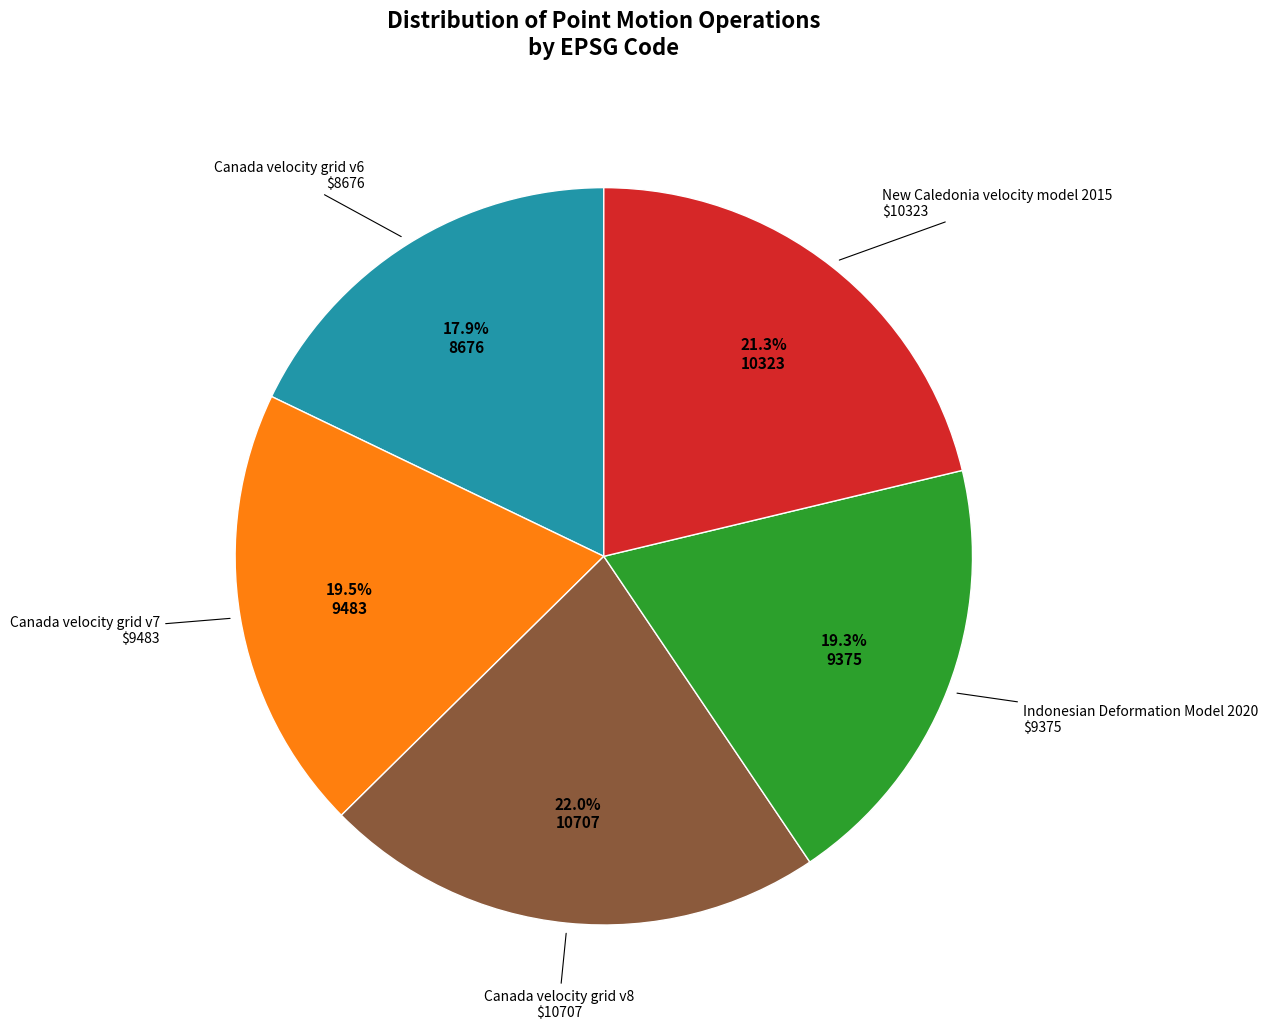

Is there any slice that represents more than half of the pie?

No